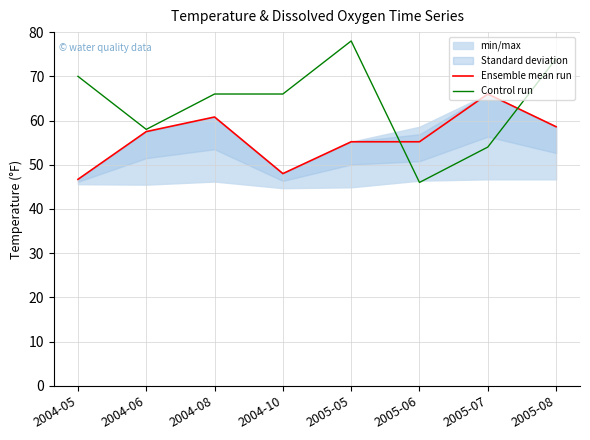

What is the minimum value for Ensemble mean run?

46.7